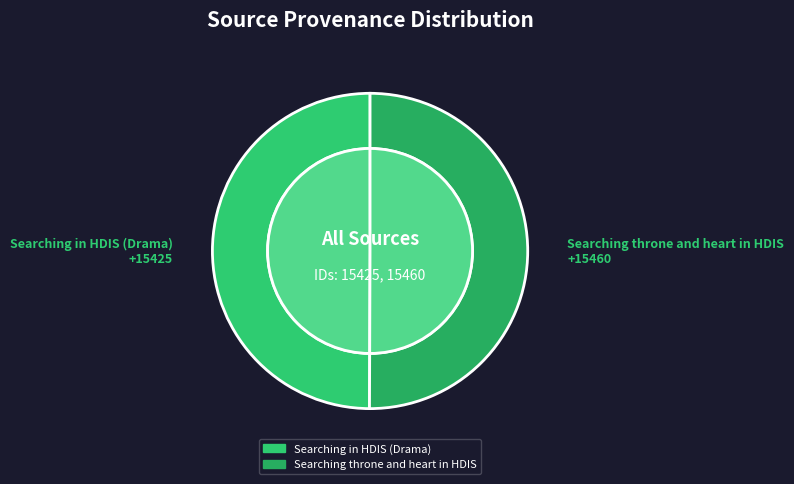

To the nearest percent, what percentage of the pie is Searching in HDIS (Drama)?

50%